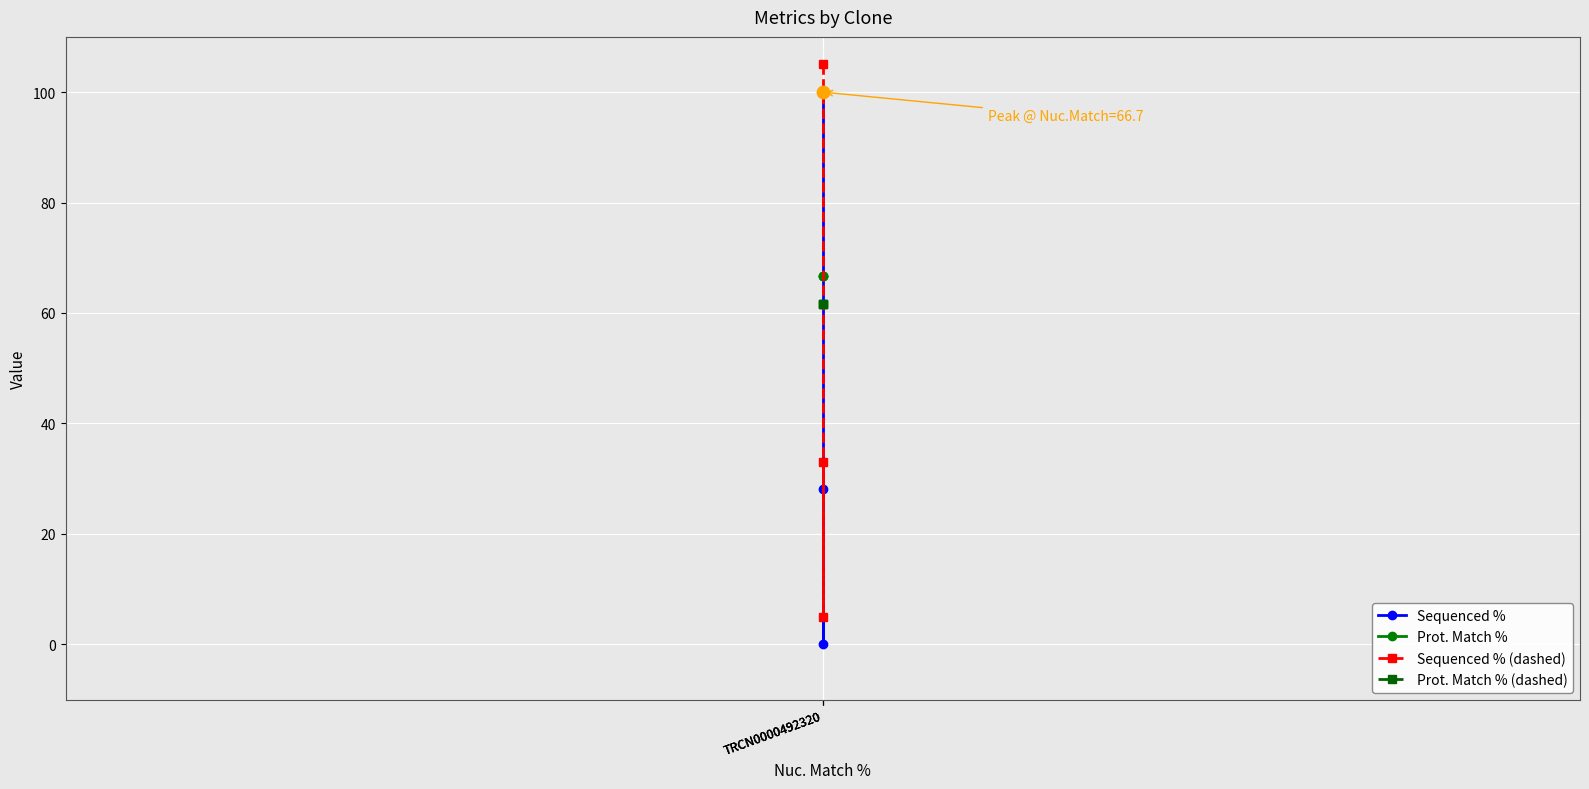

Which series has the largest Y range (max minus min)?

Sequenced %